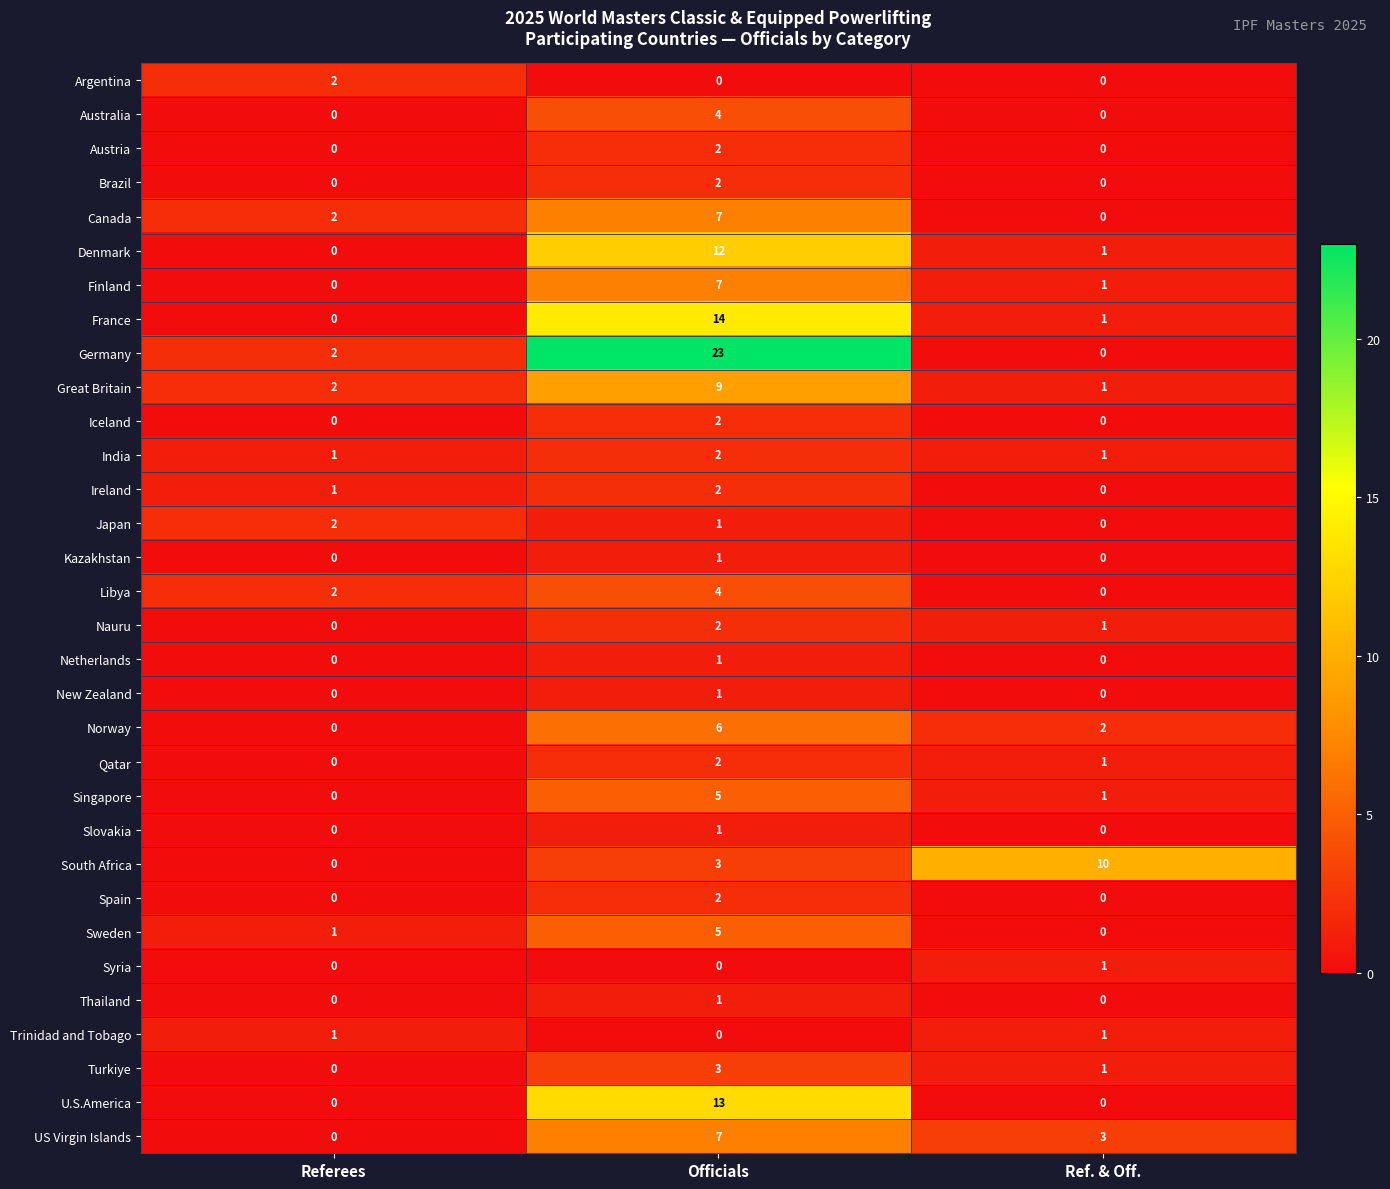

Is it true that Turkiye equals 5 at Officials?

False